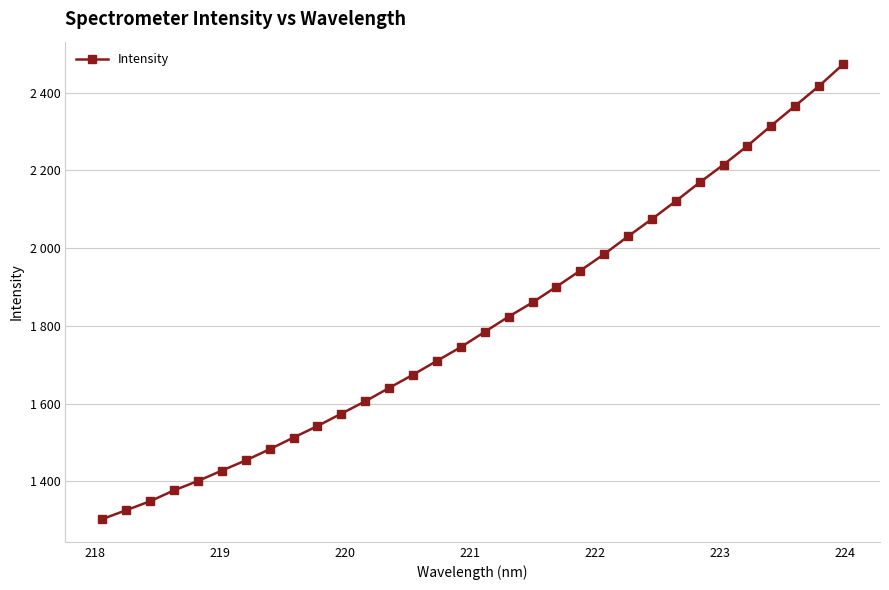

Is this an area chart (filled region under the line)?

No